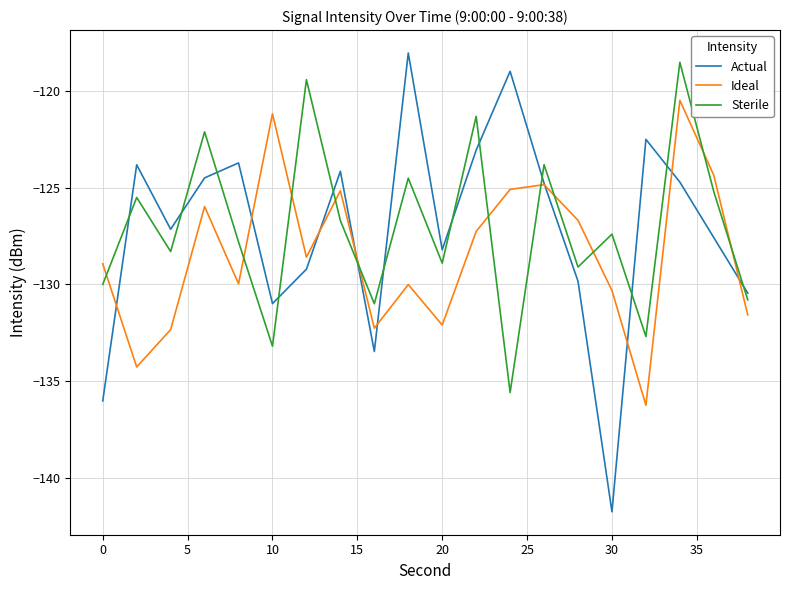

In Actual, how many points are higher than both neighbors (excluding endpoints)?

6